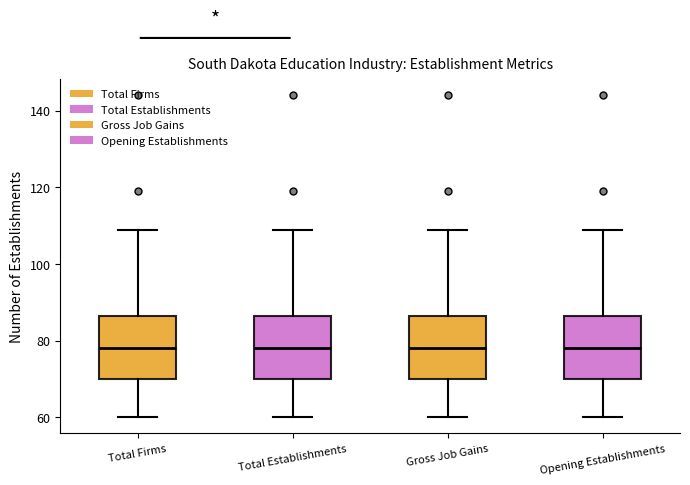

Where does the median line of the box for Total Establishments sit on the y-axis? The values are not printed on the chart, so give them approximately, as read against the axis.

78